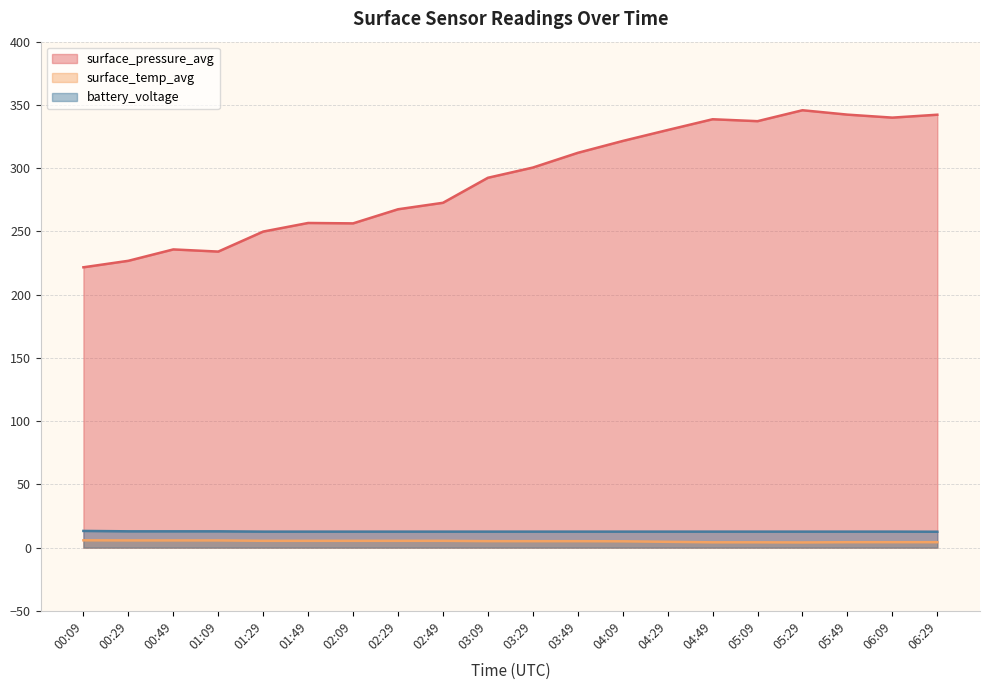

What is the label of the 14th point from the right?

02:09